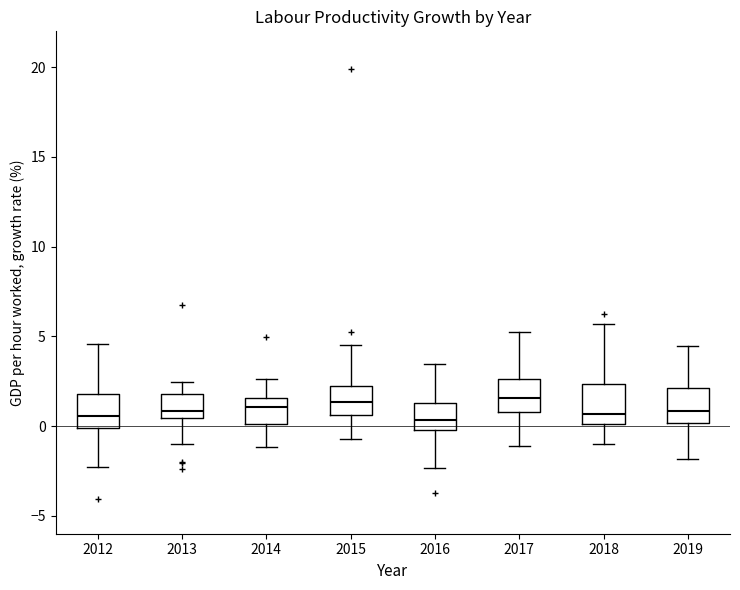

Where does the upper whisker of the box at x = 2018 end on the y-axis? The values are not printed on the chart, so give them approximately, as read against the axis.

5.5